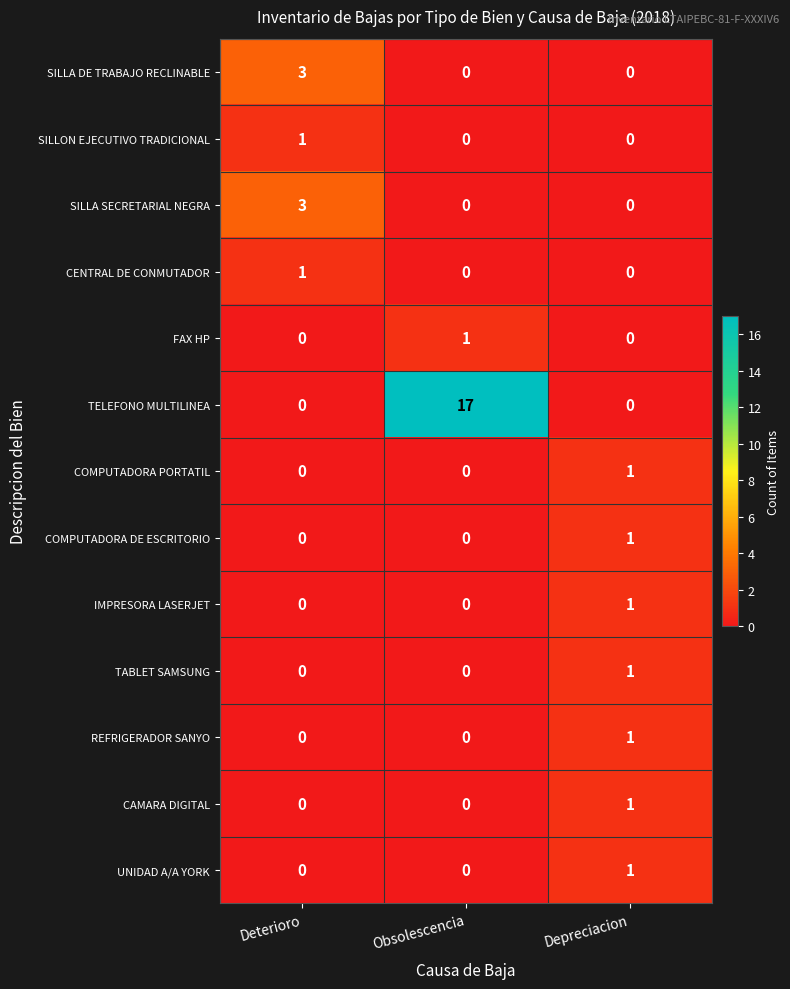

True or false: REFRIGERADOR SANYO has a value of 1 at Depreciacion.

True